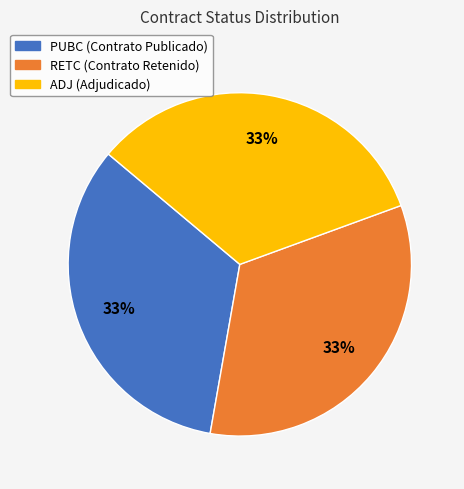

Approximately how many times larger is the value at PUBC compared to RETC?

1.0